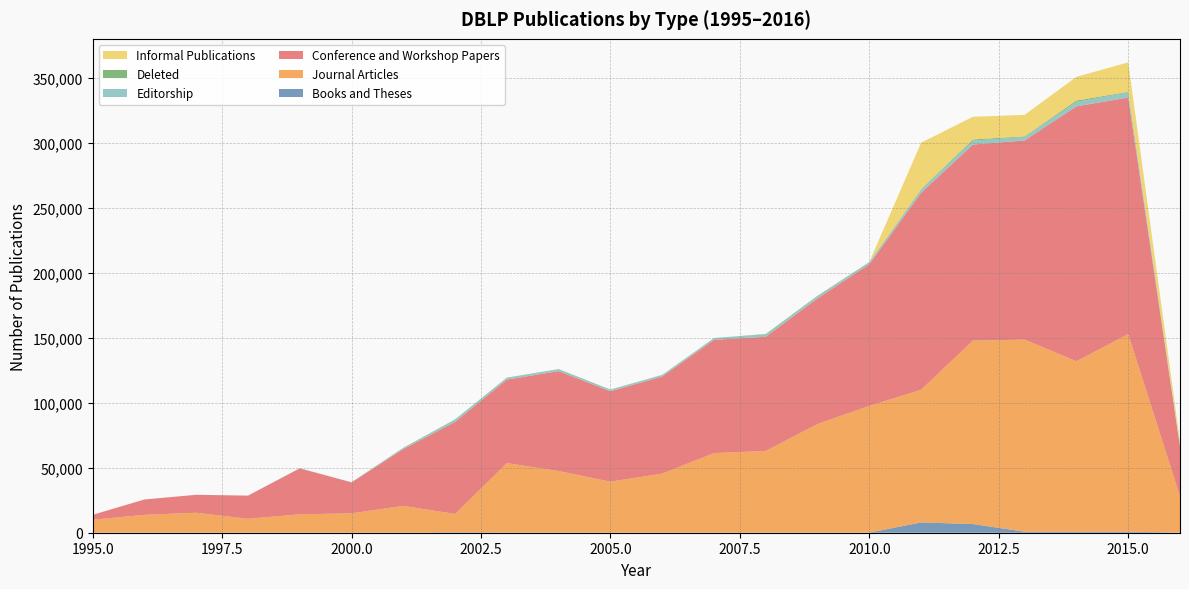

Reading left to right, transcribe all the data shown in this chart.

Books and Theses: 1	52	159	91	122	29	66	346	168	120	19	15	20	45	92	85	7908	6680	789	718	784	106
Journal Articles: 10030	13727	15233	10658	14057	14916	20615	14104	53424	47372	39301	45496	61282	62907	83633	97553	102129	141216	147863	131263	152122	28018
Conference and Workshop Papers: 3732	11804	13809	17792	35341	23795	43737	70857	64280	76895	69576	74724	87192	87901	96680	109055	151627	150901	153322	196273	182054	37948
Editorship: 14	11	14	26	151	82	886	1836	1458	1435	1160	1203	1322	1832	1537	1522	2378	3085	2650	3429	3976	689
Deleted: 0	0	0	0	21	61	121	121	70	141	150	87	21	303	437	136	421	836	469	976	454	67
Informal Publications: 0	1	1	3	30	3	5	0	0	0	1	2	1	0	0	0	35749	17454	16595	18274	22685	3324